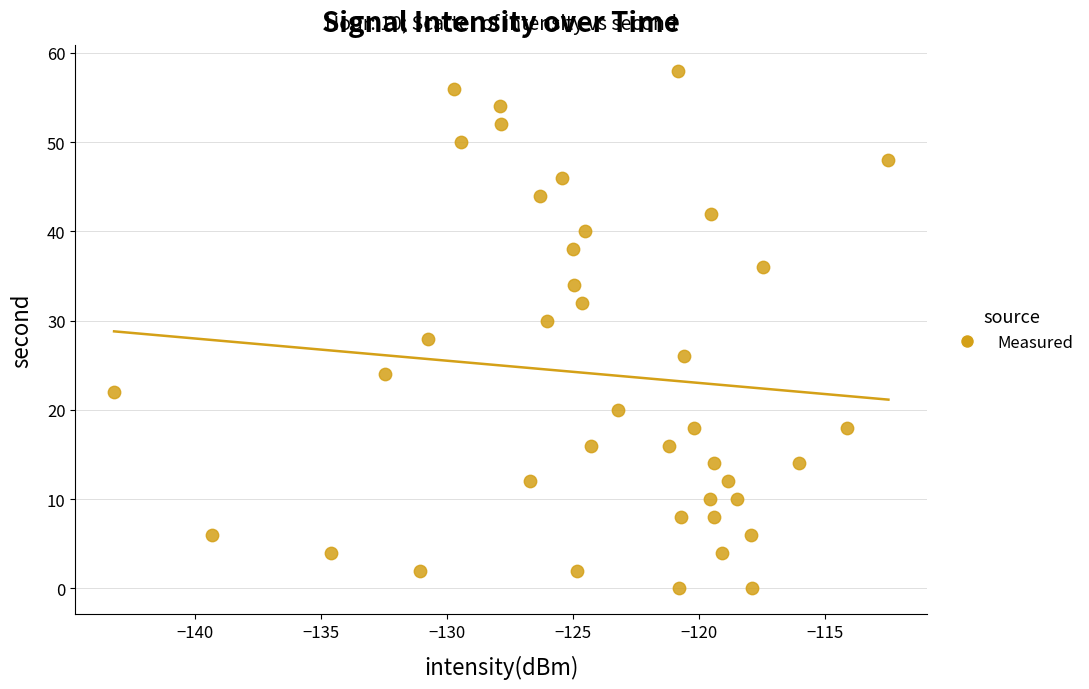

What is the range of Y values (max minus min)?

58